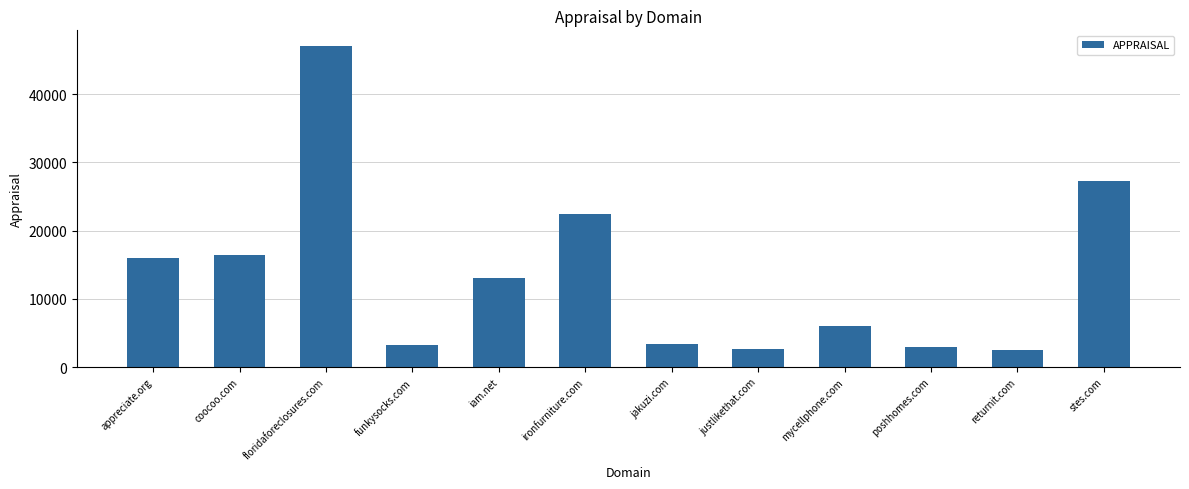

What is the difference between the second highest and second lowest values?

24689